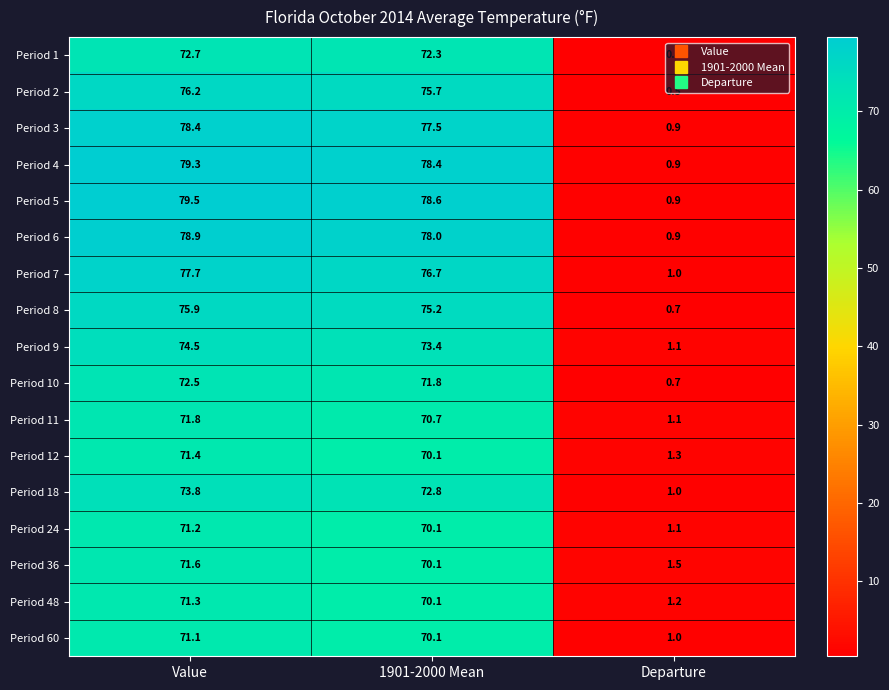

What is the approximate value of Period 24 at Value?

71.2